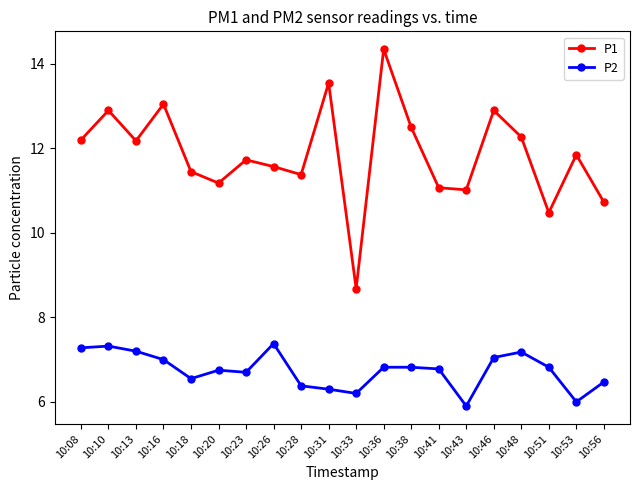

What value does the P1 series have at 10:46?

12.9